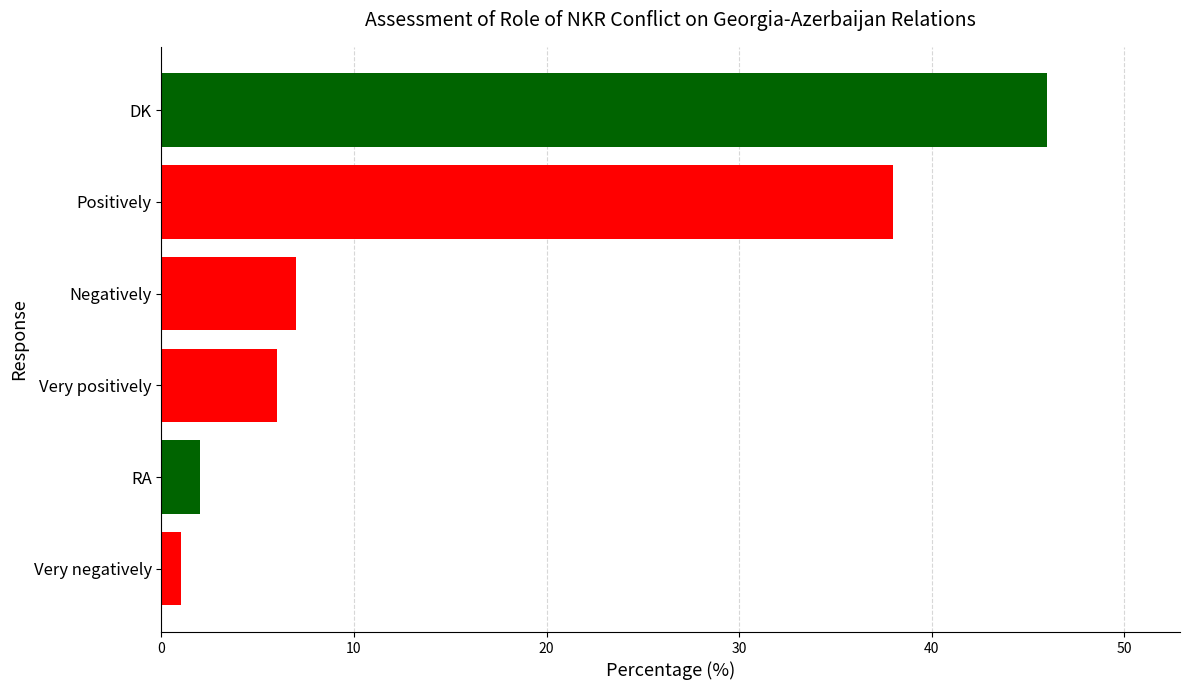

Rank the categories by value from lowest to highest.

Very negatively, RA, Very positively, Negatively, Positively, DK